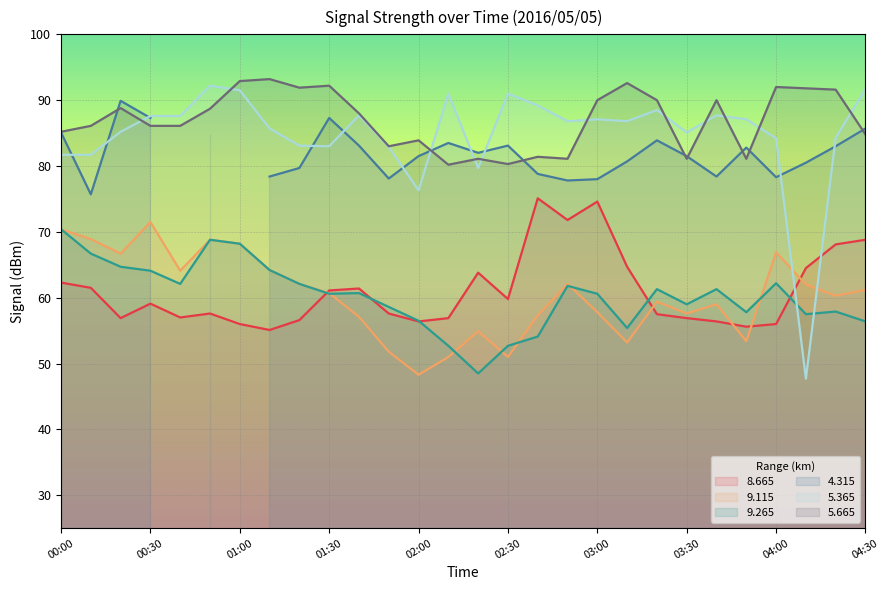

How many times do   5.365 and   8.665 cross each other?

2